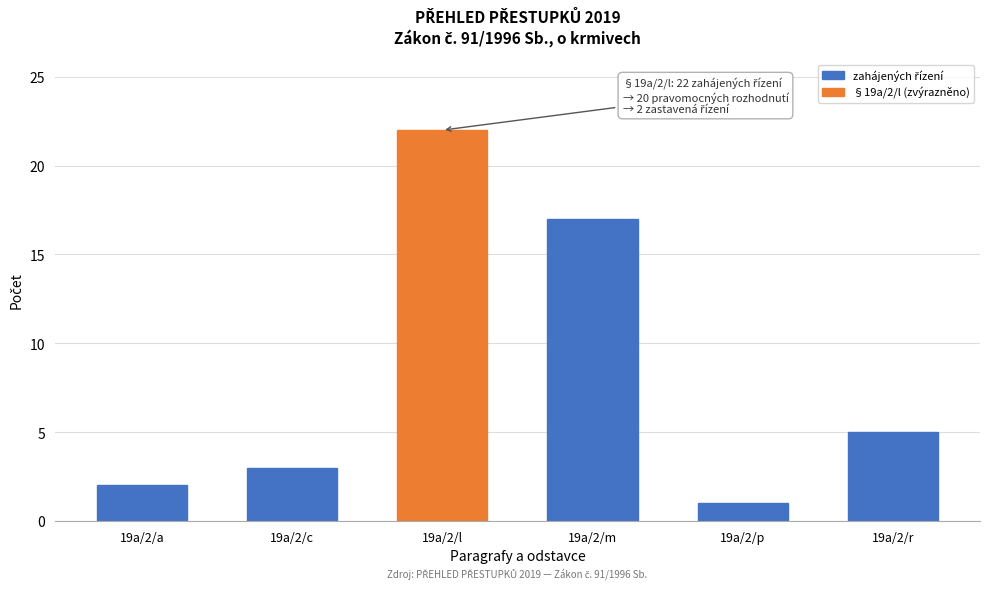

Reading left to right, what are all the values shown in this chart?

19a/2/a=2	19a/2/c=3	19a/2/l=22	19a/2/m=17	19a/2/p=1	19a/2/r=5